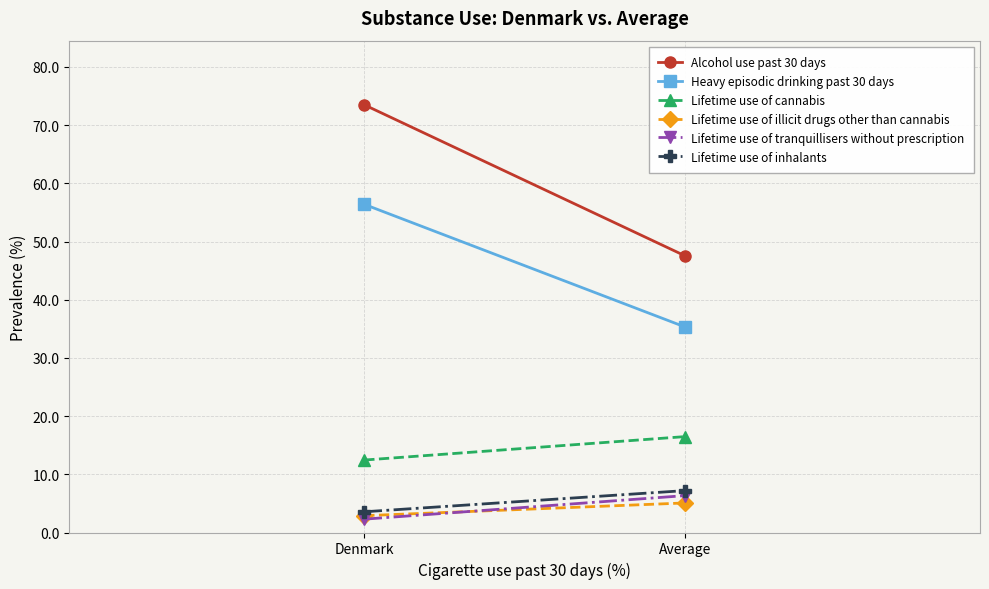

What is the label of the 1st point from the right?

Average